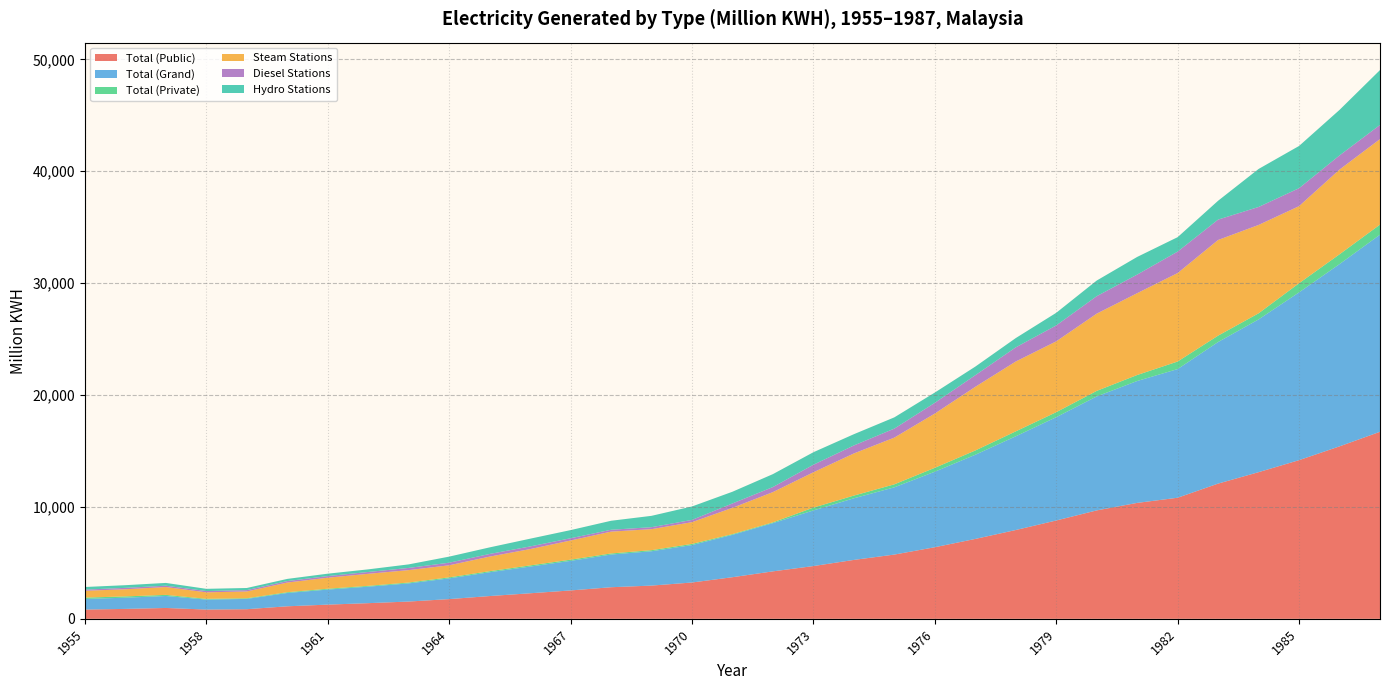

Reading right to left, list all the values displayed in this chart.

Total (Public): 1987=16716.0	1986=15413.0	1985=14179.8	1984=13107.0	1983=12085.0	1982=10822.1	1981=10360.0	1980=9689.7	1979=8788.0	1978=7936.1	1977=7140.0	1976=6398.2	1975=5742.0	1974=5265.0	1973=4715.0	1972=4242.0	1971=3719.0	1970=3246.0	1969=2970.0	1968=2823.0	1967=2536.0	1966=2283.0	1965=2035.0	1964=1762.0	1963=1544.0	1962=1399.6	1961=1269.0	1960=1120.0	1959=859.7	1958=827.5	1957=970.2	1956=886.3	1955=826.9
Total (Grand): 1987=17616.0	1986=16289.0	1985=14995.8	1984=13651.1	1983=12655.0	1982=11497.9	1981=10894.9	1980=10185.6	1979=9234.0	1978=8377.0	1977=7522.0	1976=6748.9	1975=6010.0	1974=5507.2	1973=4970.0	1972=4311.0	1971=3786.0	1970=3347.0	1969=3068.0	1968=2921.0	1967=2643.0	1966=2386.8	1965=2128.0	1964=1852.6	1963=1621.6	1962=1473.6	1961=1344.5	1960=1189.1	1959=919.0	1958=893.8	1957=1070.0	1956=1001.8	1955=948.2
Total (Private): 1987=900.0	1986=876.0	1985=816.0	1984=544.9	1983=570.0	1982=676.3	1981=534.9	1980=495.9	1979=446.0	1978=441.0	1977=382.0	1976=350.7	1975=268.0	1974=242.2	1973=255.0	1972=69.0	1971=67.0	1970=101.0	1969=98.0	1968=98.0	1967=107.0	1966=103.8	1965=93.0	1964=91.4	1963=78.0	1962=74.0	1961=76.1	1960=69.0	1959=58.6	1958=65.7	1957=99.5	1956=115.5	1955=120.6
Steam Stations: 1987=7642.0	1986=7572.0	1985=6889.0	1984=7898.0	1983=8548.0	1982=7905.1	1981=7311.7	1980=6902.6	1979=6330.0	1978=6242.1	1977=5689.6	1976=4847.7	1975=4175.5	1974=3764.7	1973=3156.5	1972=2704.0	1971=2347.0	1970=1944.0	1969=1877.5	1968=1950.7	1967=1712.5	1966=1457.5	1965=1303.8	1964=1077.7	1963=1109.0	1962=1076.3	1961=984.5	1960=862.4	1959=609.1	1958=579.0	1957=700.9	1956=638.5	1955=610.9
Diesel Stations: 1987=1266.0	1986=1265.0	1985=1604.6	1984=1606.5	1983=1822.0	1982=1918.0	1981=1663.0	1980=1560.2	1979=1423.0	1978=1265.0	1977=1037.0	1976=958.0	1975=804.5	1974=714.3	1973=673.8	1972=452.0	1971=393.0	1970=201.0	1969=176.3	1968=165.3	1967=203.6	1966=237.2	1965=237.1	1964=231.9	1963=195.9	1962=162.6	1961=145.0	1960=132.0	1959=118.7	1958=115.0	1957=119.7	1956=125.0	1955=102.3
Hydro Stations: 1987=4904.0	1986=4069.0	1985=3775.3	1984=3396.9	1983=1685.0	1982=1289.9	1981=1578.0	1980=1397.6	1979=1127.9	1978=829.0	1977=769.0	1976=918.0	1975=1005.1	1974=1006.0	1973=1118.4	1972=1155.0	1971=1046.0	1970=1202.0	1969=1014.2	1968=805.0	1967=726.0	1966=692.1	1965=587.1	1964=543.0	1963=316.7	1962=234.7	1961=215.0	1960=194.7	1959=190.5	1958=199.8	1957=248.7	1956=238.3	1955=235.0